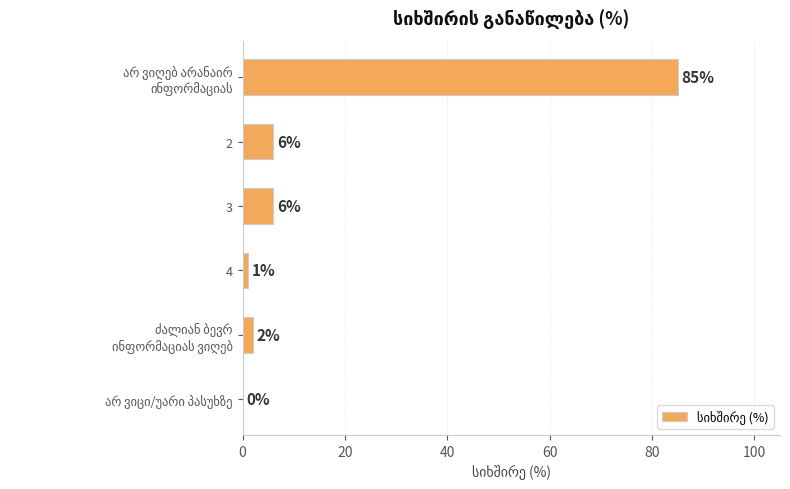

Read the value at 2, to the nearest 5.

5